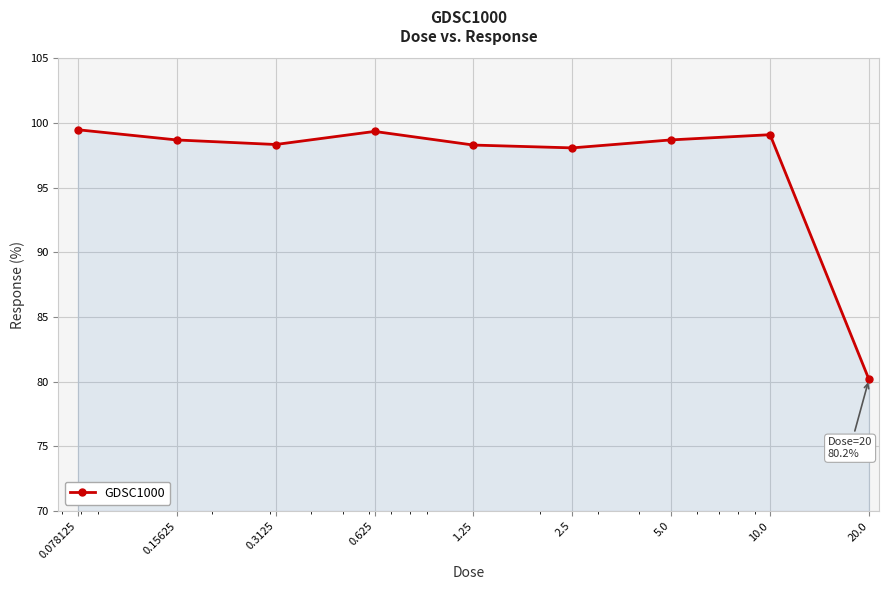

How many lines are shown in the chart?

1